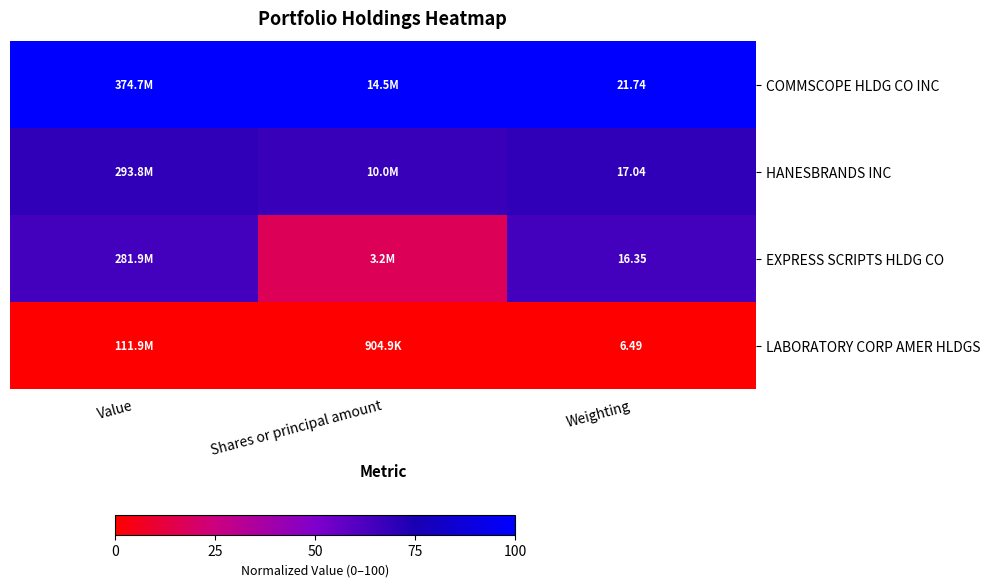

Which category has the lowest value across all series?

Value